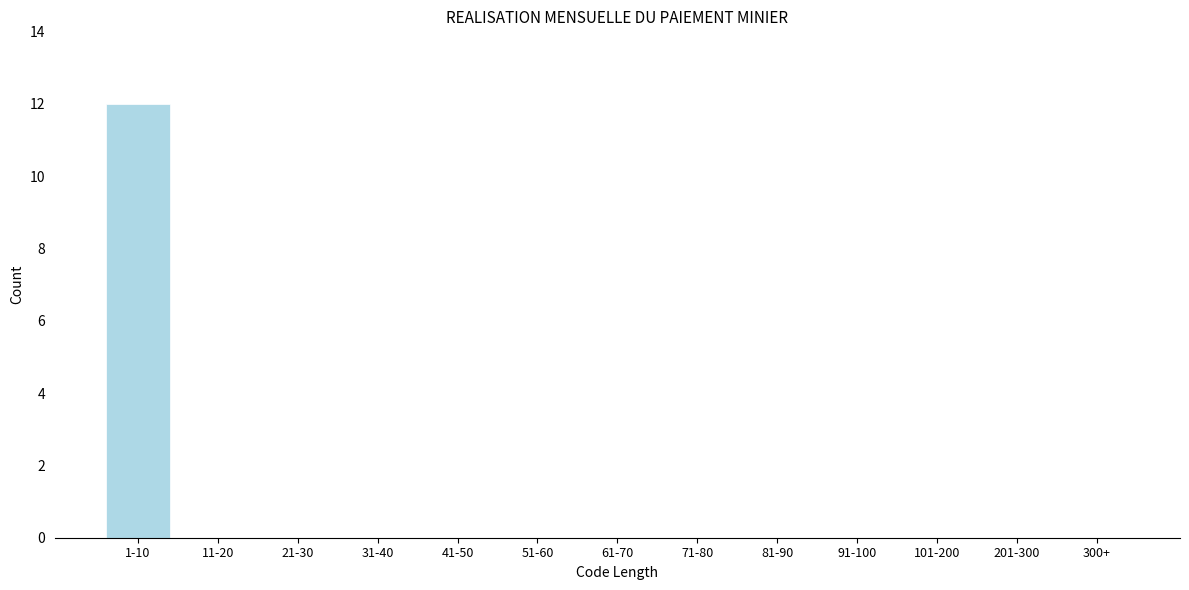

Reading right to left, what are all the values shown in this chart?

300+=0	201-300=0	101-200=0	91-100=0	81-90=0	71-80=0	61-70=0	51-60=0	41-50=0	31-40=0	21-30=0	11-20=0	1-10=12